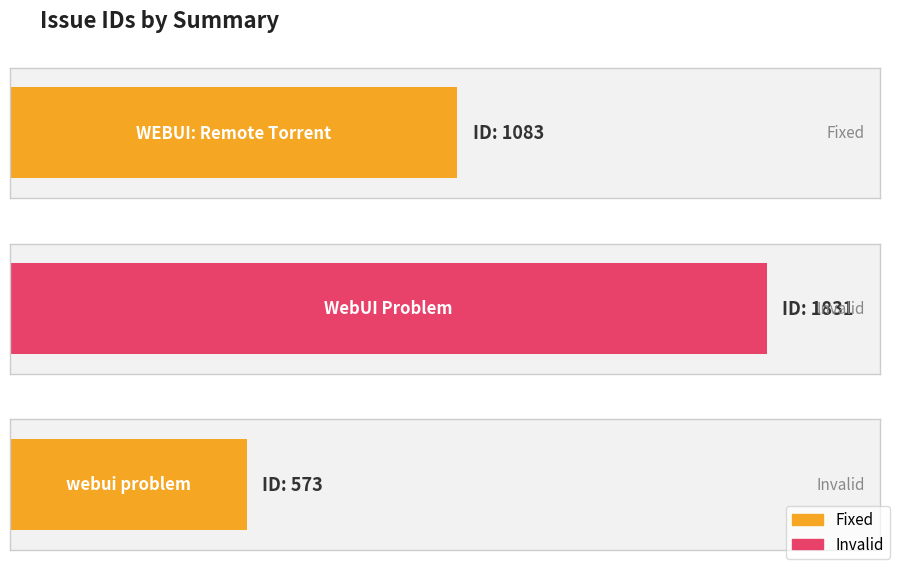

What is the average value?

1162